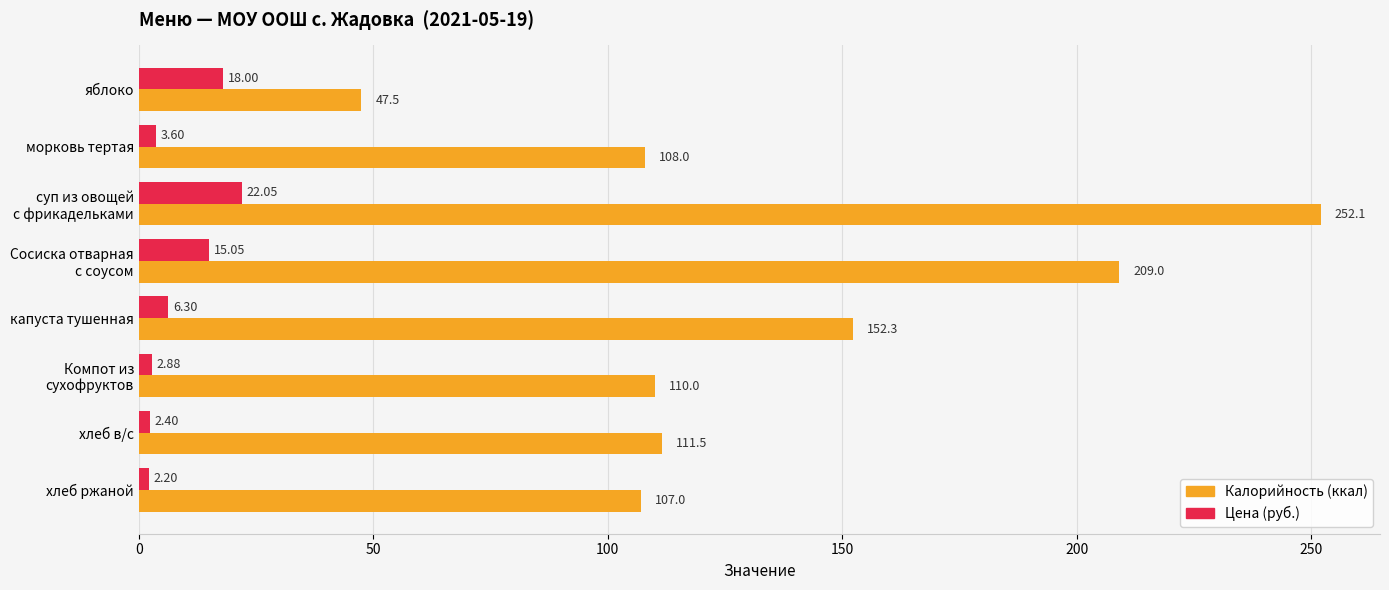

At which label does Цена (руб.) reach its minimum?

хлеб ржаной